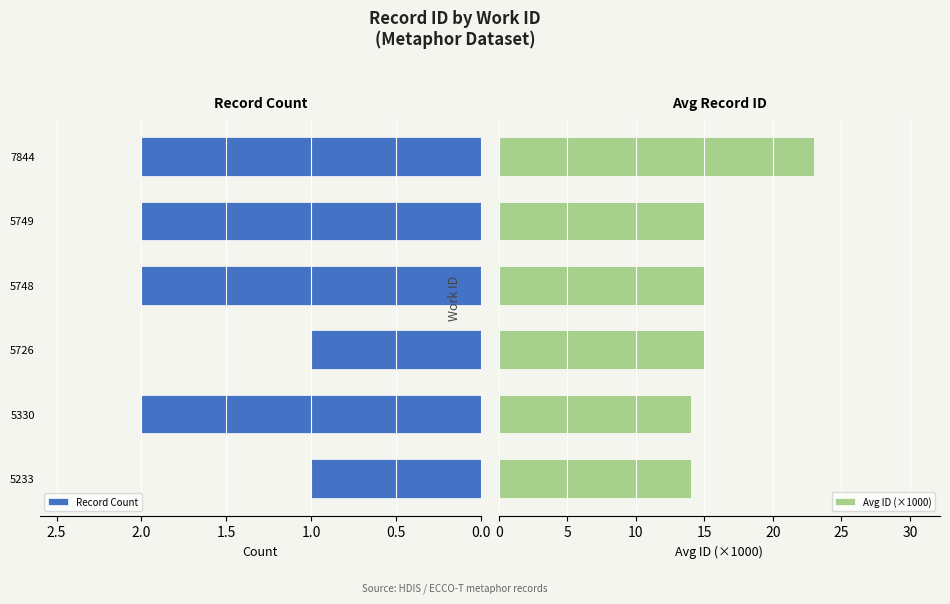

What is the maximum value shown in the chart?

23